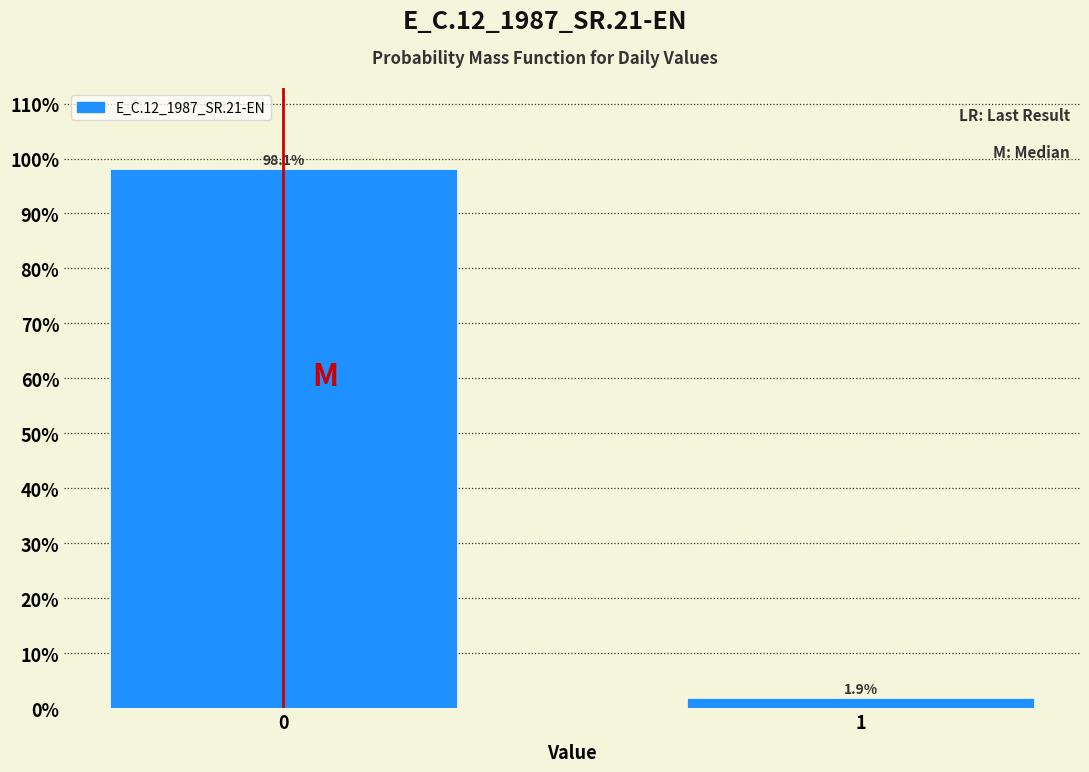

Reading right to left, transcribe all the data shown in this chart.

1.9	98.1